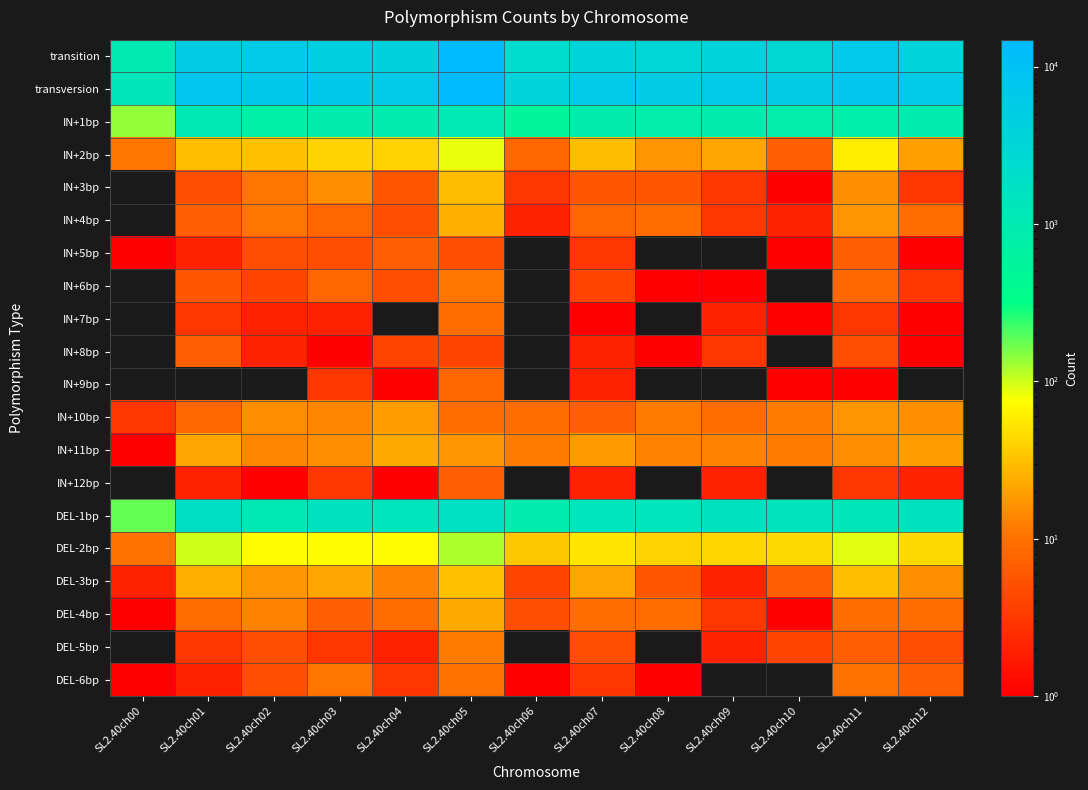

At which category is the sum across all series the highest?

SL2.40ch05